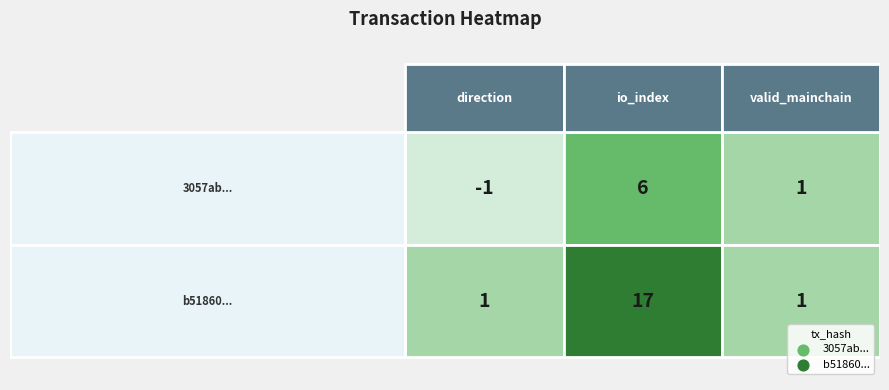

Reading left to right, list all the values displayed in this chart.

3057ab569701629eb42be5259ded5890e6f6e88: 0=-1	1=6	2=1
b51860a4fd07f694f4e314d3dd46a539772b77e: 0=1	1=17	2=1